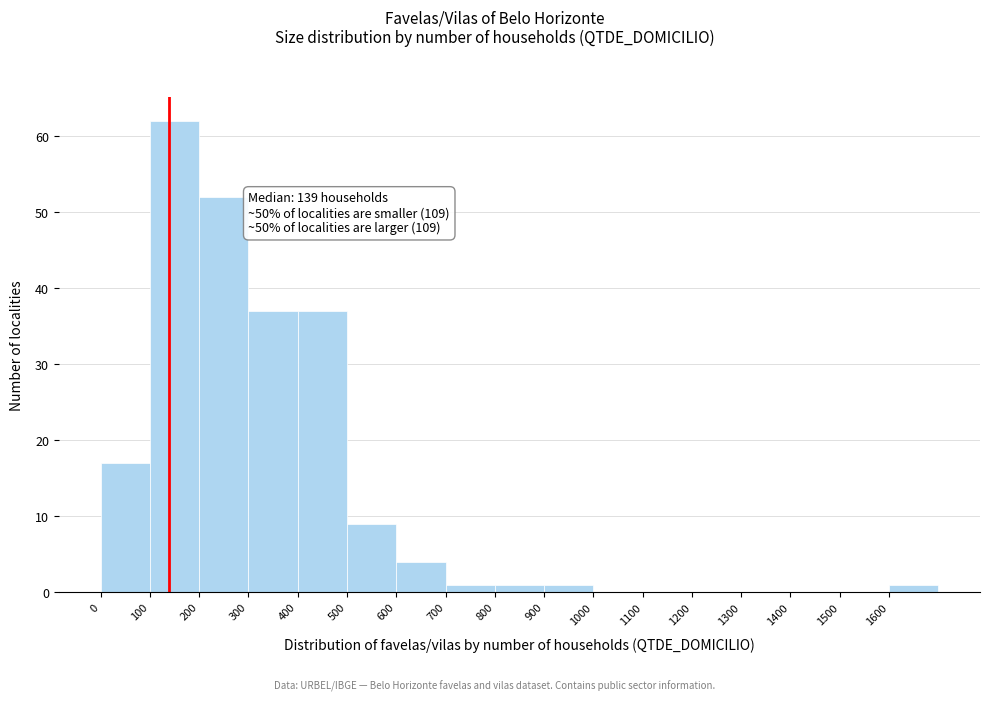

Over which range of the x-axis is the bar tallest?

100 to 200